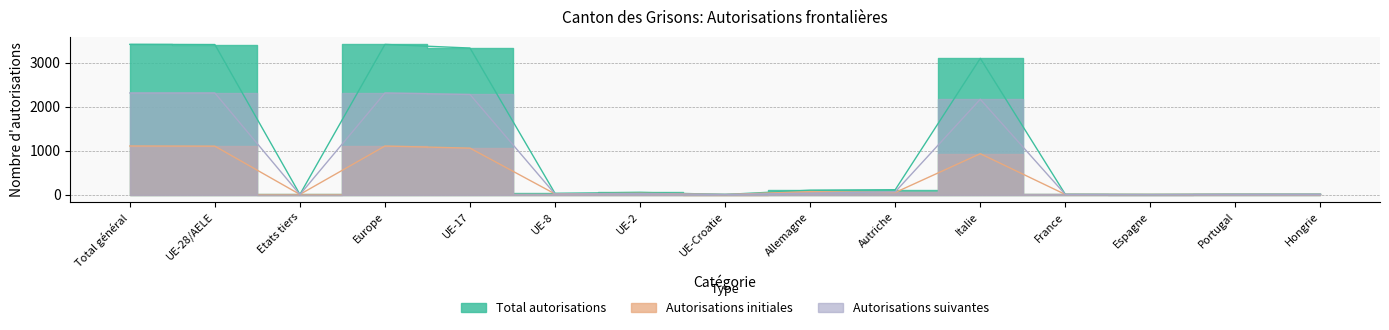

Which label corresponds to the largest value in the chart?

Total général